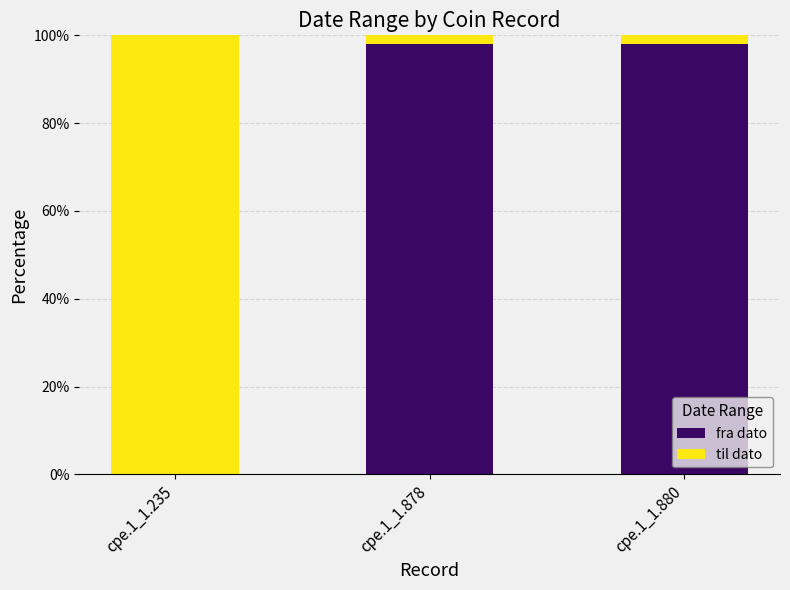

Reading left to right, transcribe the values for fra dato.

cpe.1_1.235=0.0	cpe.1_1.878=98.1	cpe.1_1.880=98.1